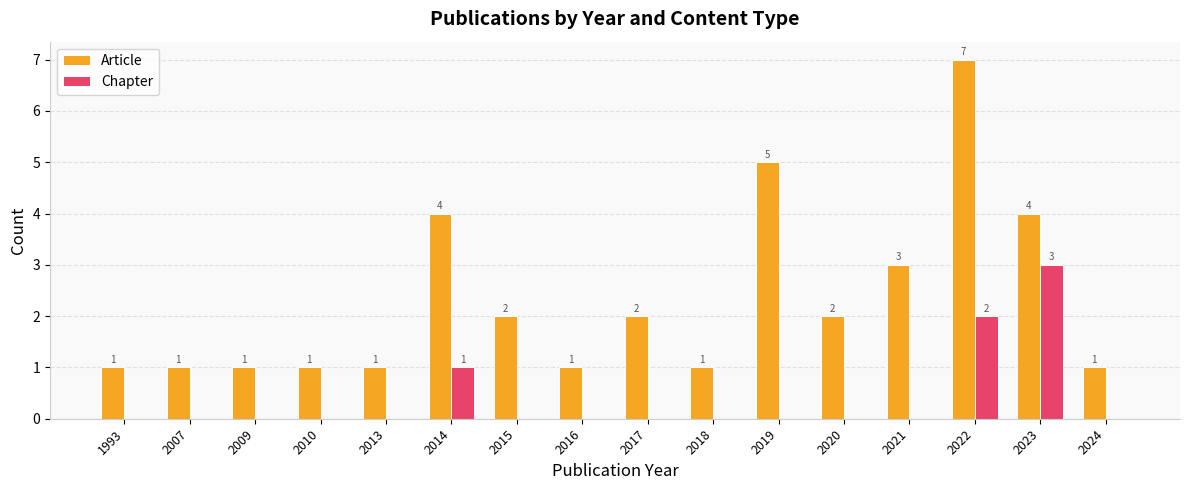

Which series changed the most between 2014 and 2024?

Article